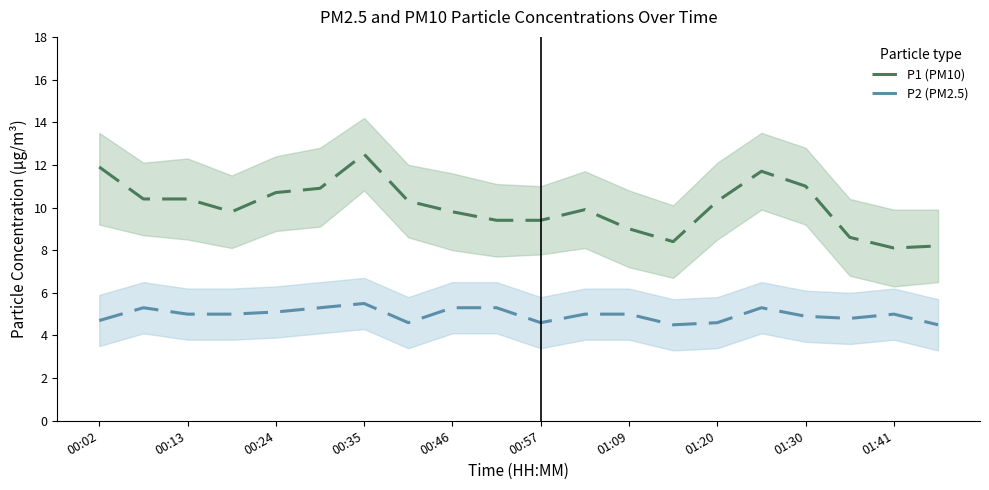

True or false: P2 (PM2.5) has a value of 5.3 at 15.

True